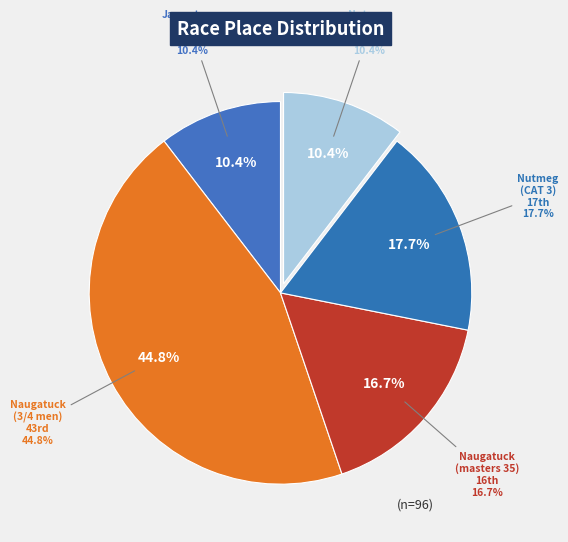

Is there a majority slice in this chart?

No